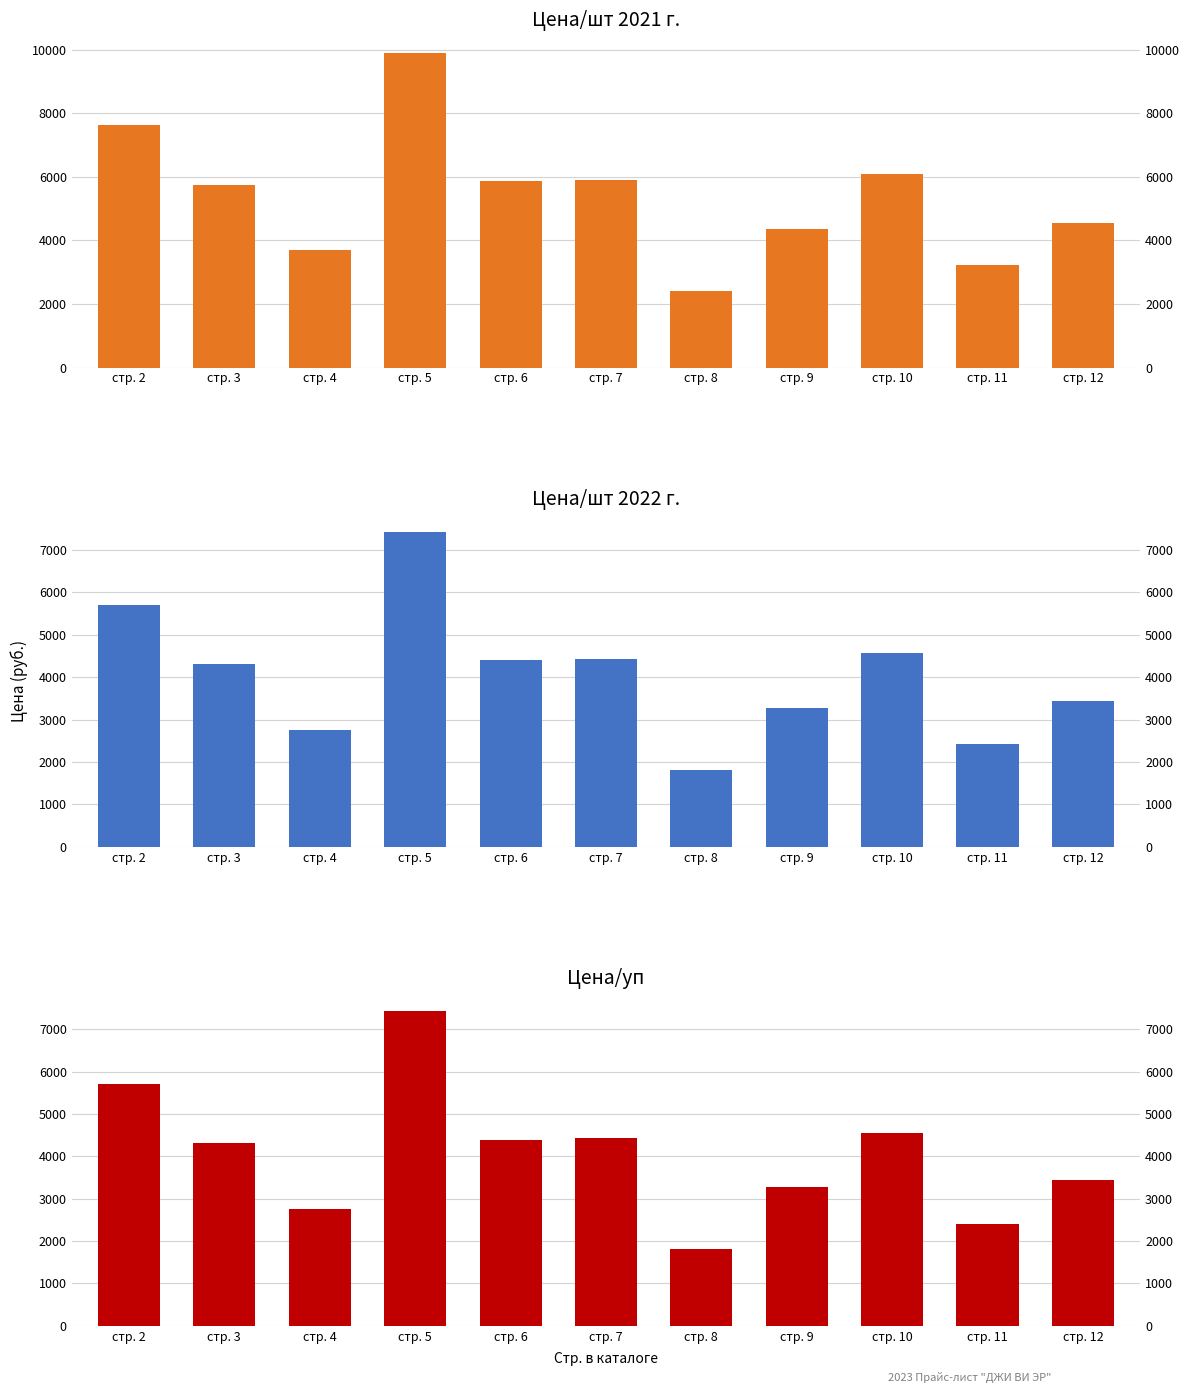

What is the value of the Цена/шт 2021 г. bar at the 7th from the left?

2408.8